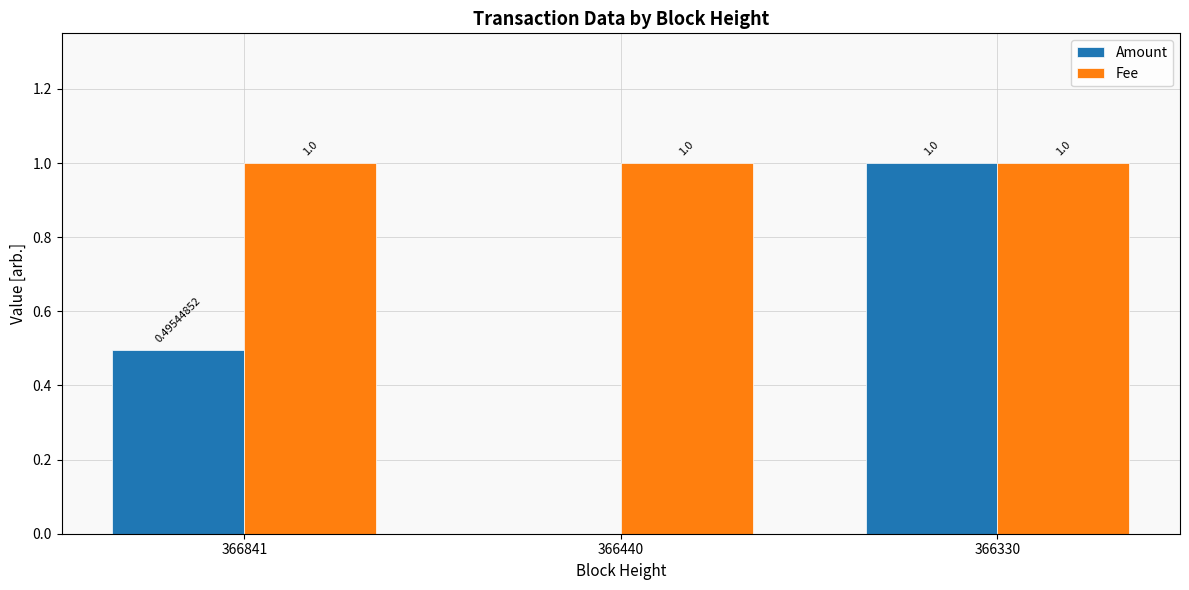

Which series changed the most between 366841 and 366440?

Amount